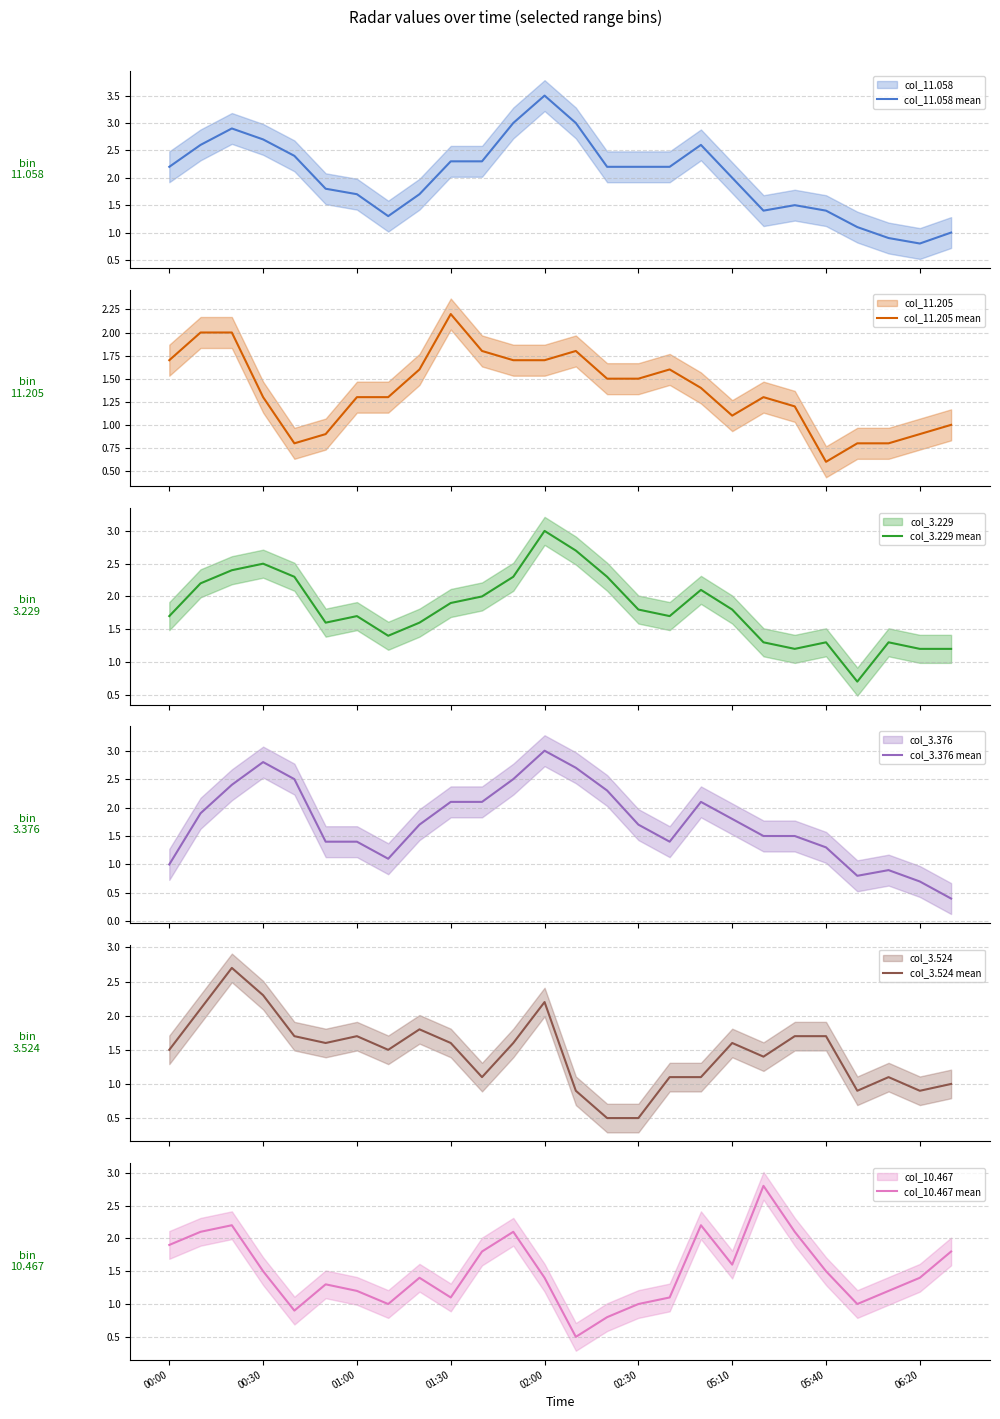

At which category does the chart reach its minimum across all series?

25